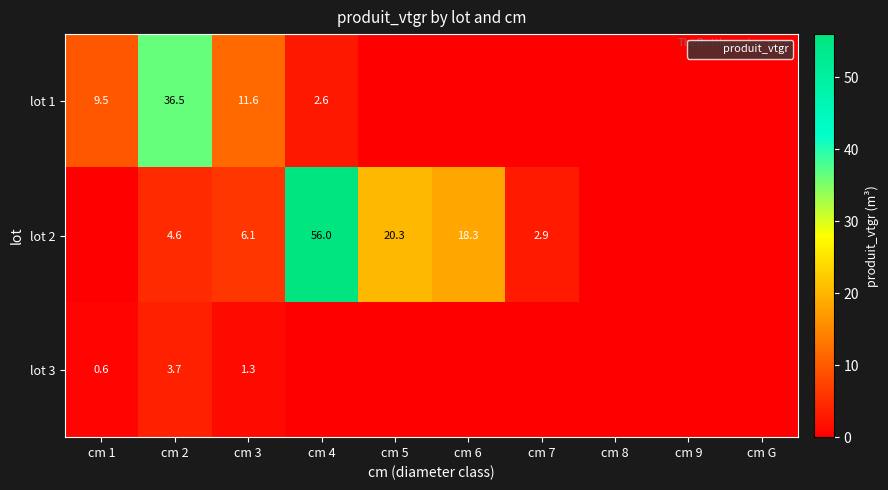

What is the difference between the second highest and second lowest values in the lot 3 series?

1.3